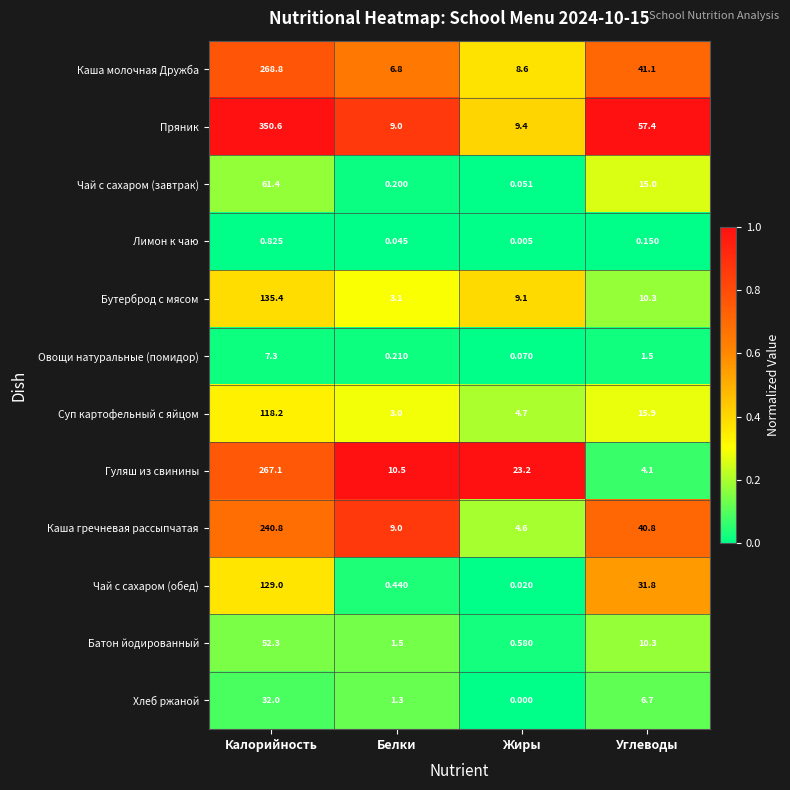

Where does the Овощи натуральные (помидор) series first go above 1?

Калорийность